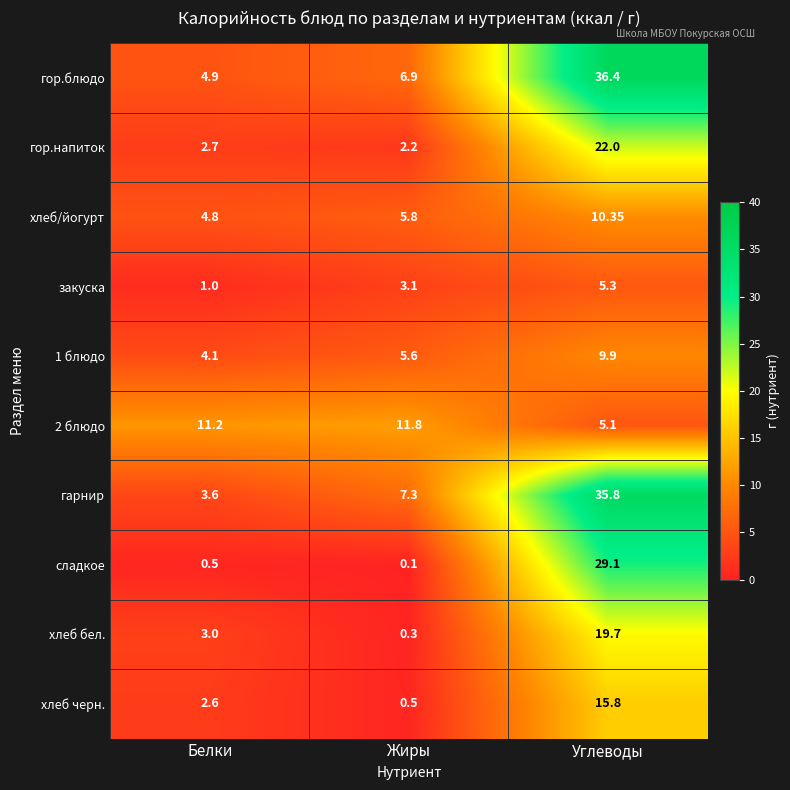

What is the difference between the highest and lowest values at Белки?

10.7